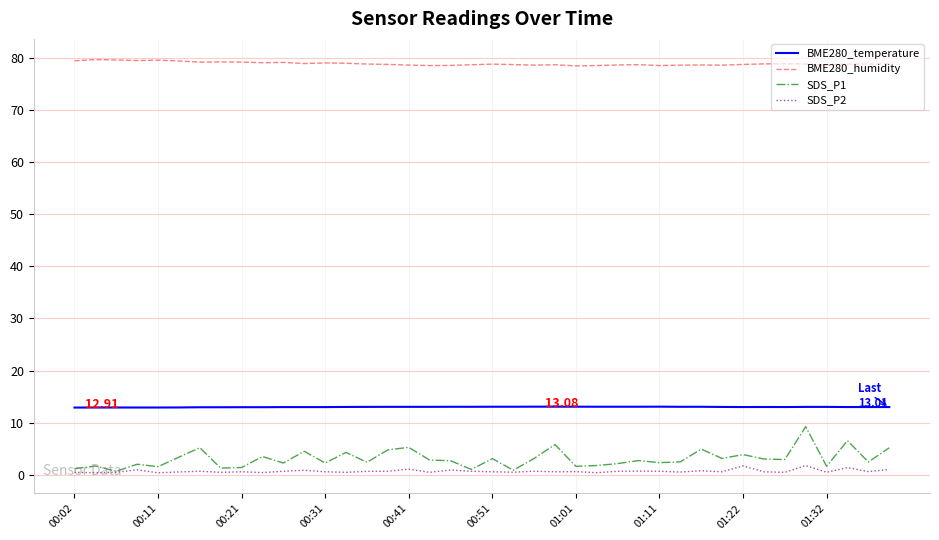

True or false: SDS_P2 and BME280_temperature cross at least once.

False